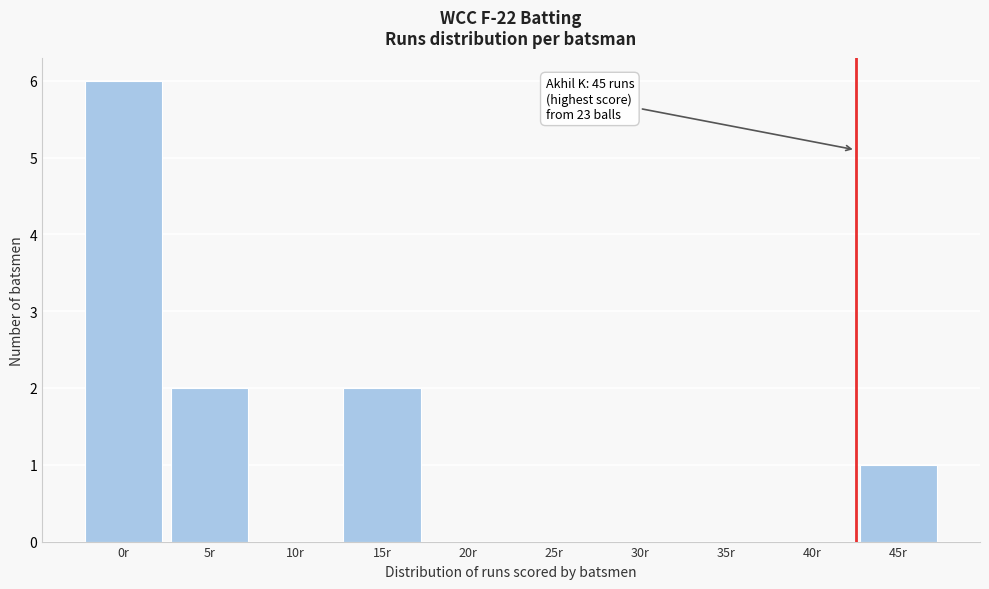

Reading left to right, transcribe all the data shown in this chart.

0r=6	5r=2	10r=0	15r=2	20r=0	25r=0	30r=0	35r=0	40r=0	45r=1